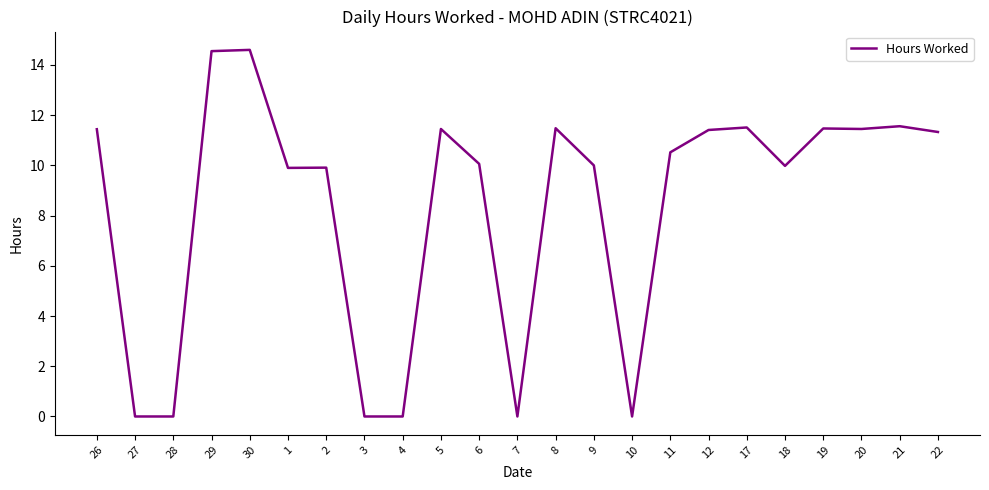

What is the change in value from 1 to 22?

+1.4